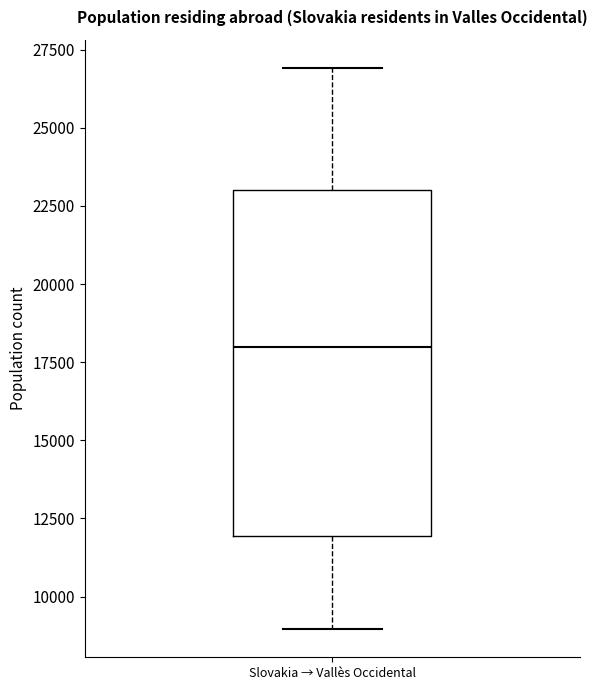

Where does the upper whisker of the box for Slovakia → Vallès Occidental end on the y-axis? The values are not printed on the chart, so give them approximately, as read against the axis.

27000